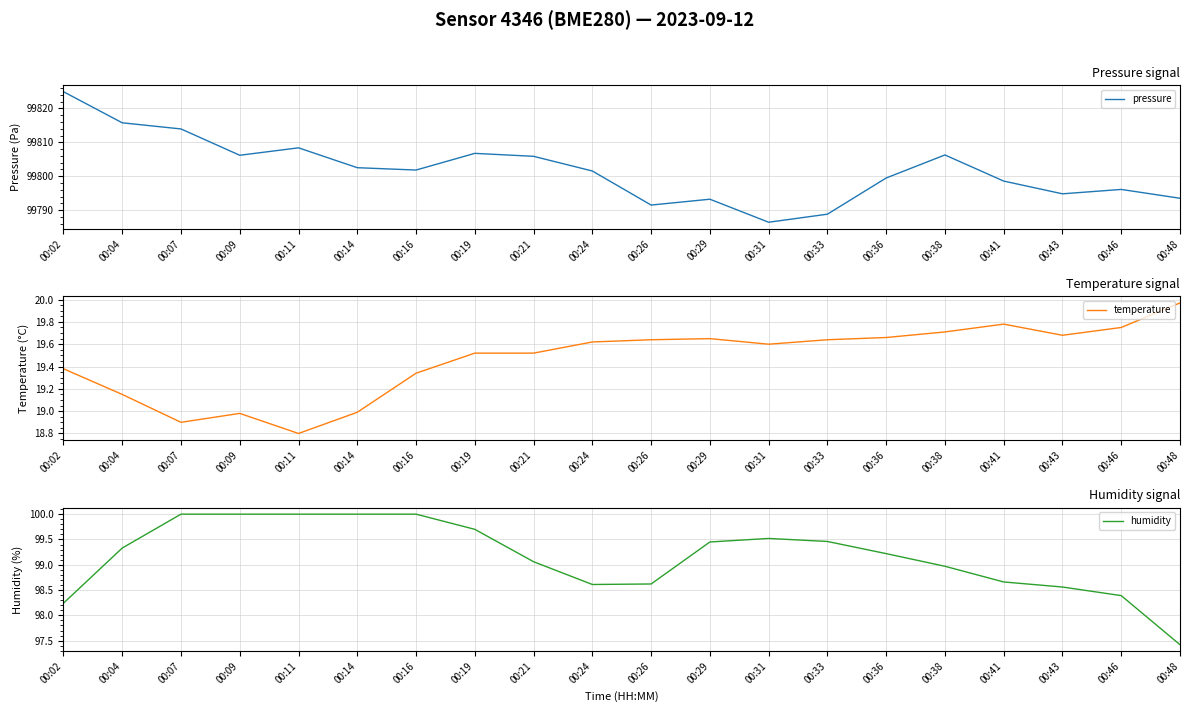

Rank the categories by pressure value from highest to lowest.

00:02, 00:04, 00:07, 00:11, 00:19, 00:38, 00:09, 00:21, 00:14, 00:16, 00:24, 00:36, 00:41, 00:46, 00:43, 00:48, 00:29, 00:26, 00:33, 00:31